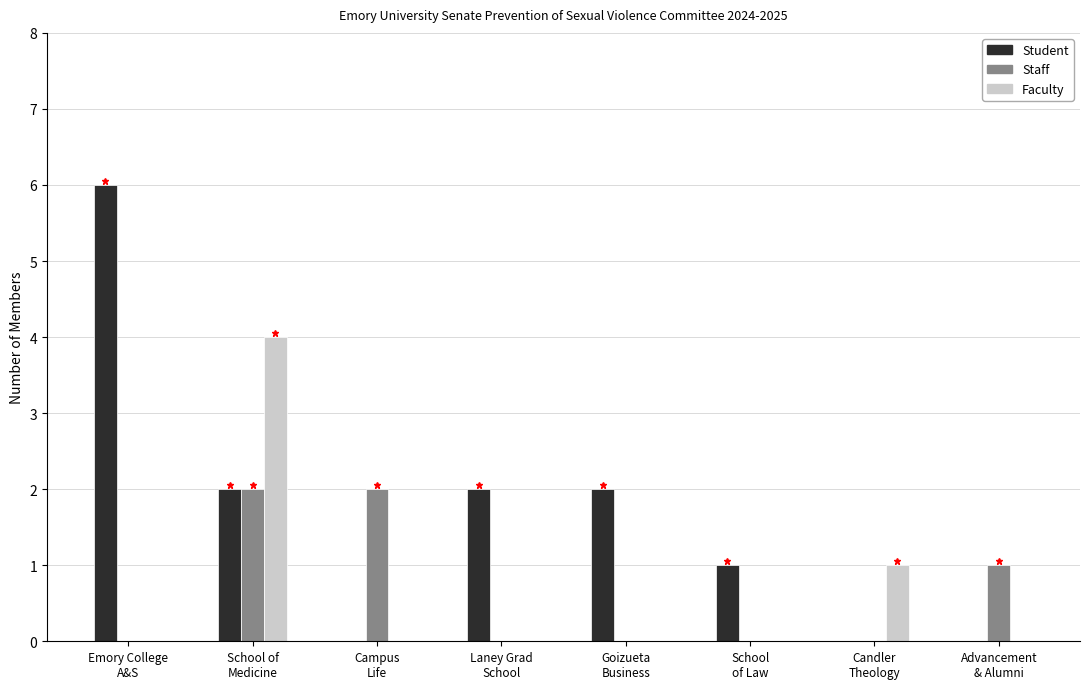

Which series has the largest total across all categories?

Student